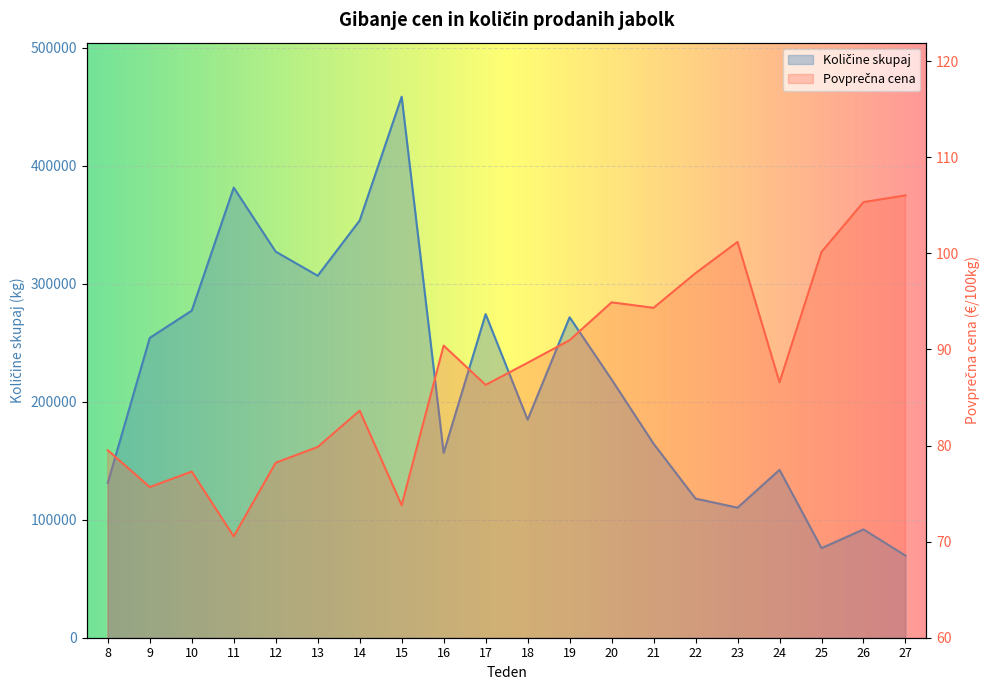

Reading left to right, transcribe all the data shown in this chart.

Količine skupaj: 8=131156.0	9=254102.0	10=277186.0	11=381446.0	12=327170.0	13=306766.0	14=353595.0	15=458509.0	16=156695.0	17=274222.0	18=184832.0	19=271578.0	20=218853.0	21=164423.0	22=117877.0	23=110216.0	24=142265.0	25=75933.0	26=91776.0	27=69556.0
Povprečna cena: 8=79.5	9=75.7	10=77.3	11=70.5	12=78.2	13=79.8	14=83.6	15=73.8	16=90.4	17=86.3	18=88.6	19=91.0	20=94.9	21=94.3	22=97.9	23=101.2	24=86.6	25=100.1	26=105.3	27=106.0